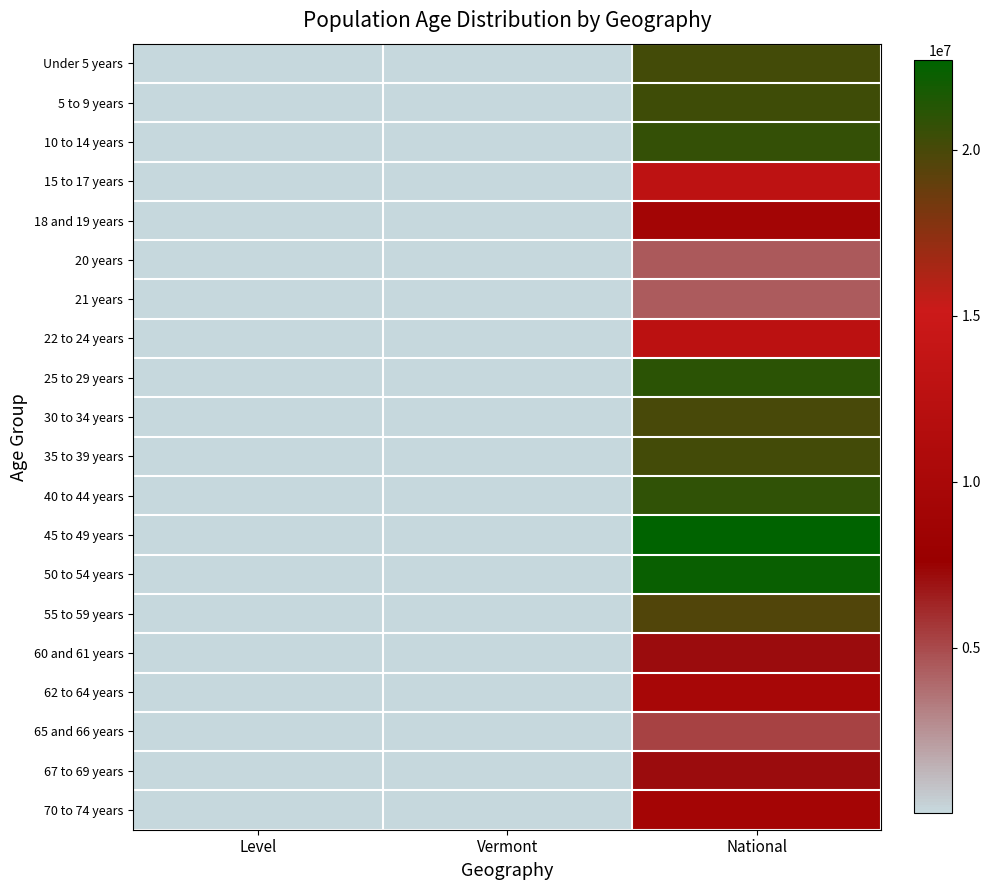

At how many categories does at least one series exceed 16689626?

1